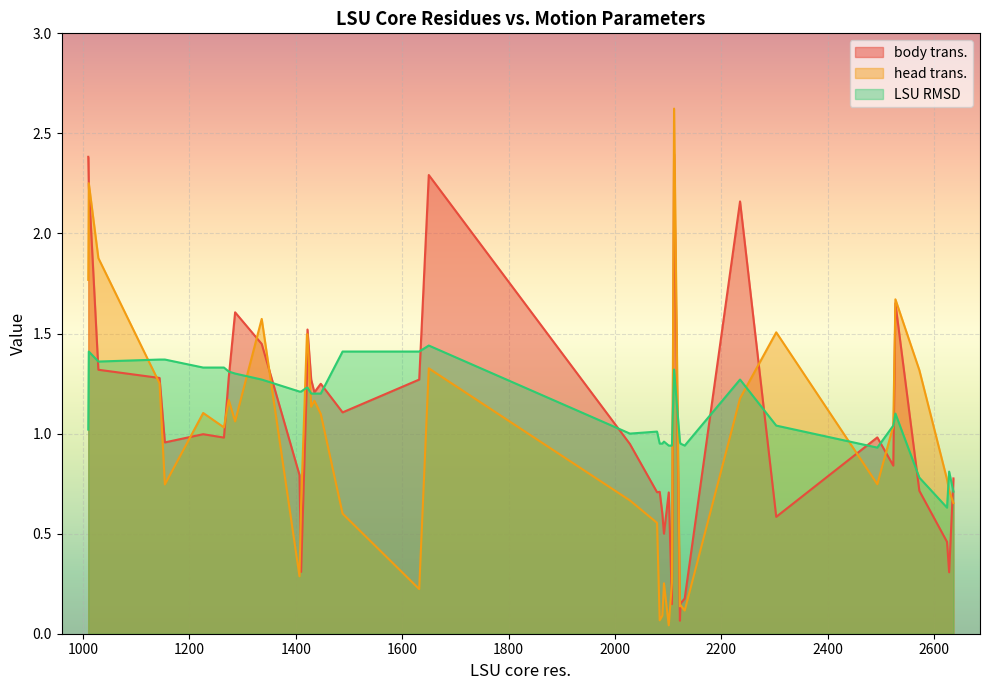

The LSU RMSD series shows 1.4 at 1144. True or false?

True